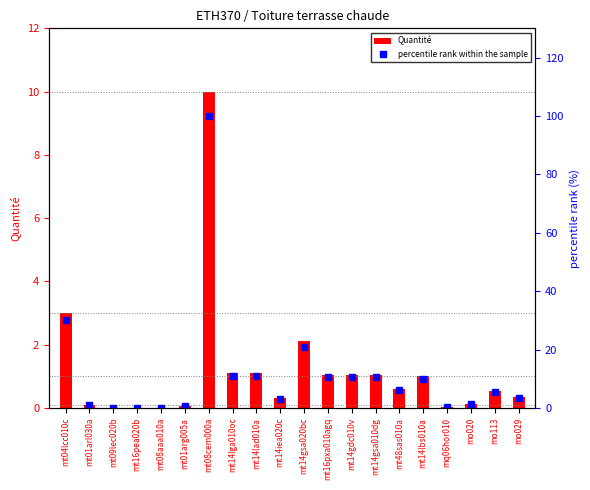

What is the spread (max minus min) of values at mt16pea020b?

0.1